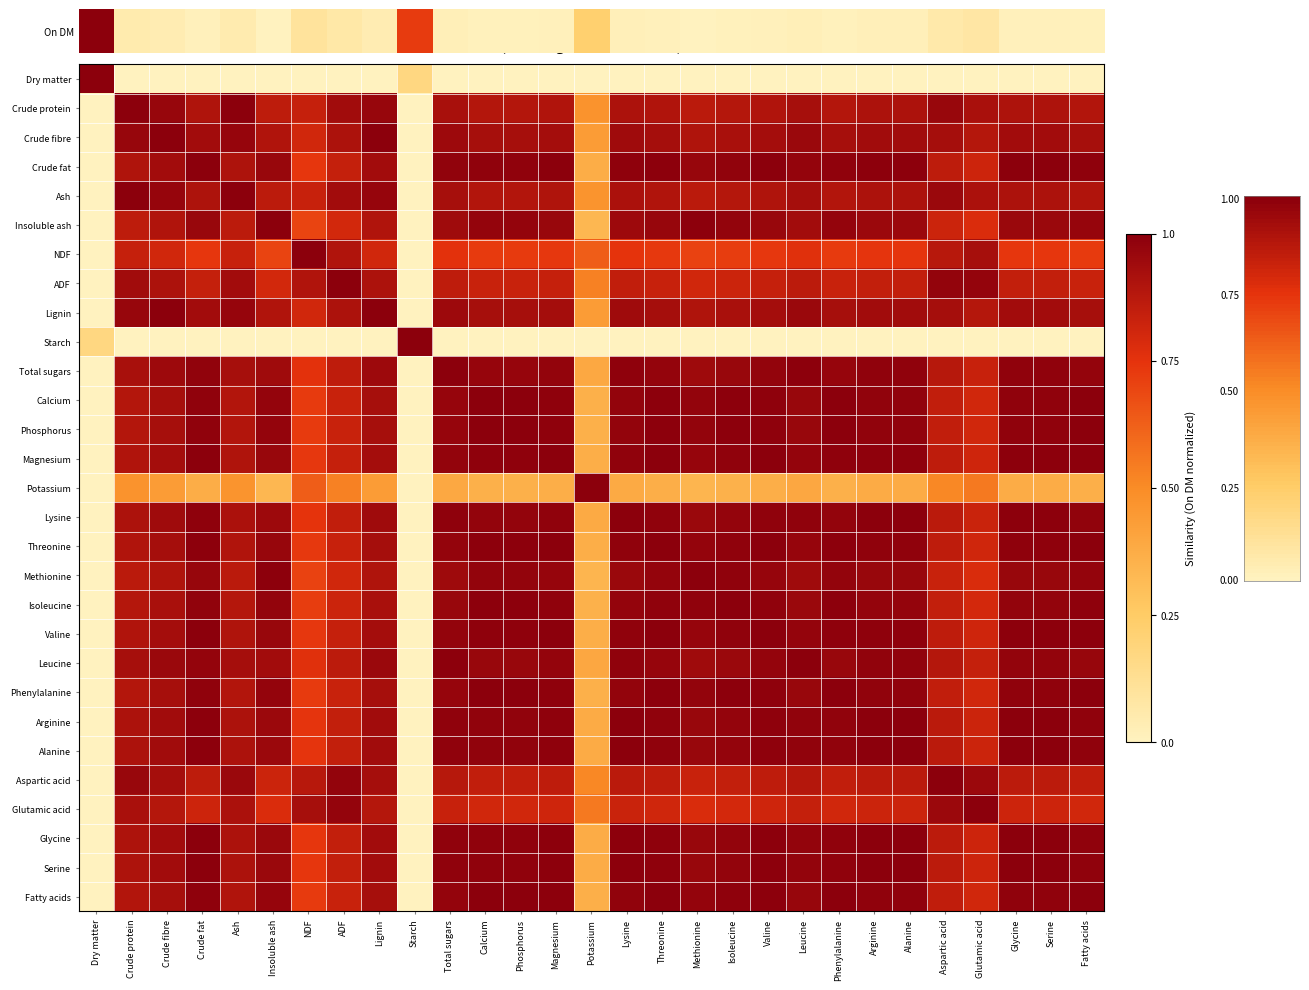

How many distinct data groups are displayed?

29